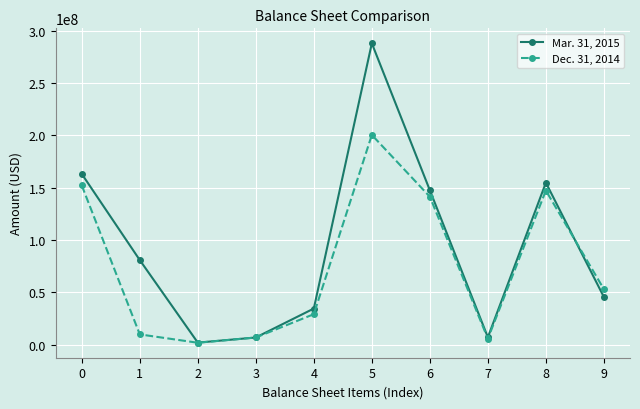

What is the maximum value shown in the chart?

288004189